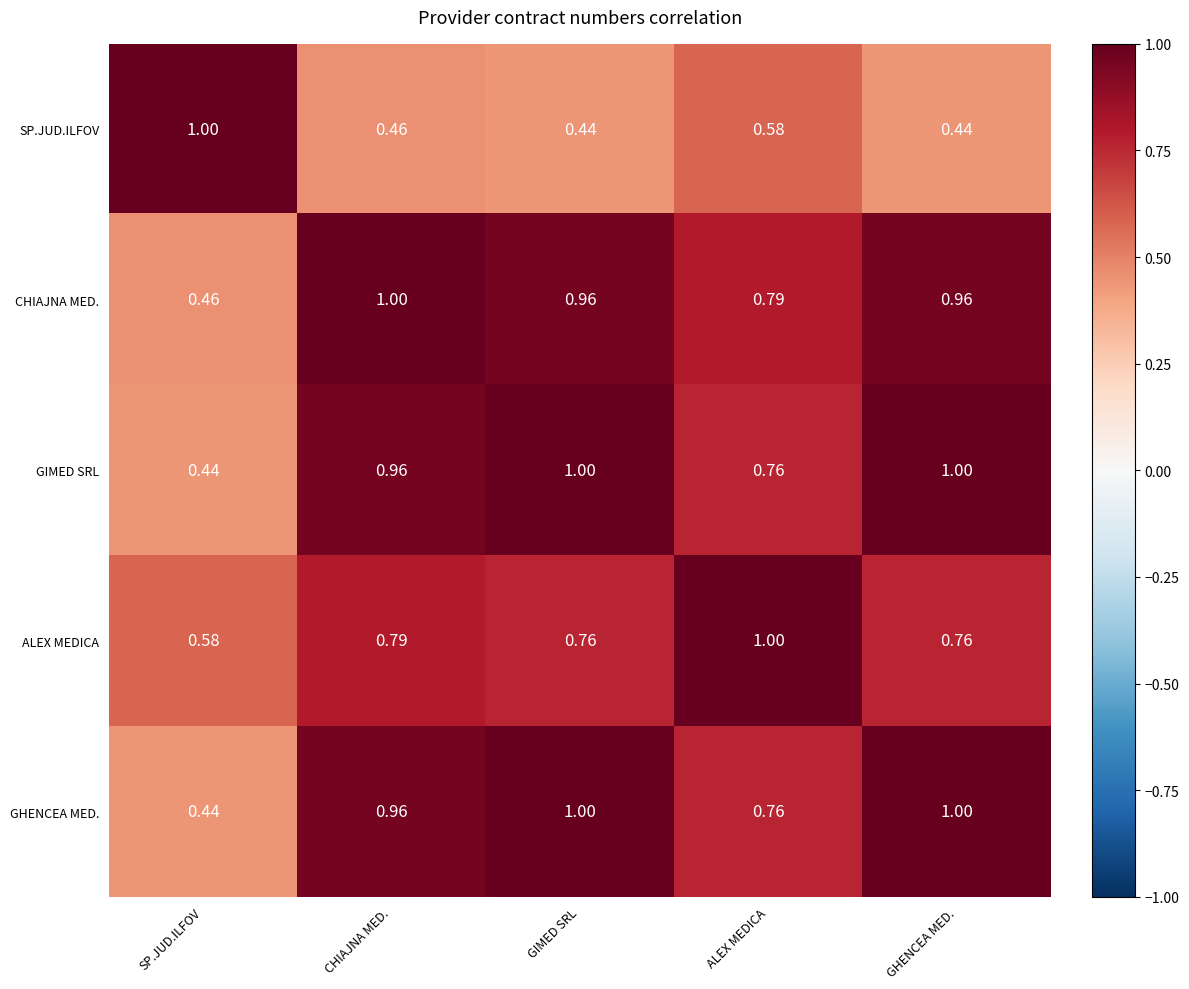

Is the value of SP.JUD.ILFOV at ALEX MEDICA greater than the value of CHIAJNA MED. at SP.JUD.ILFOV?

Yes